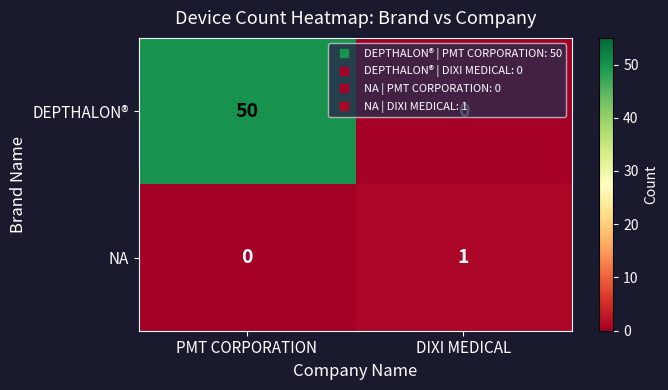

Which series has the largest range (max minus min)?

DEPTHALON®